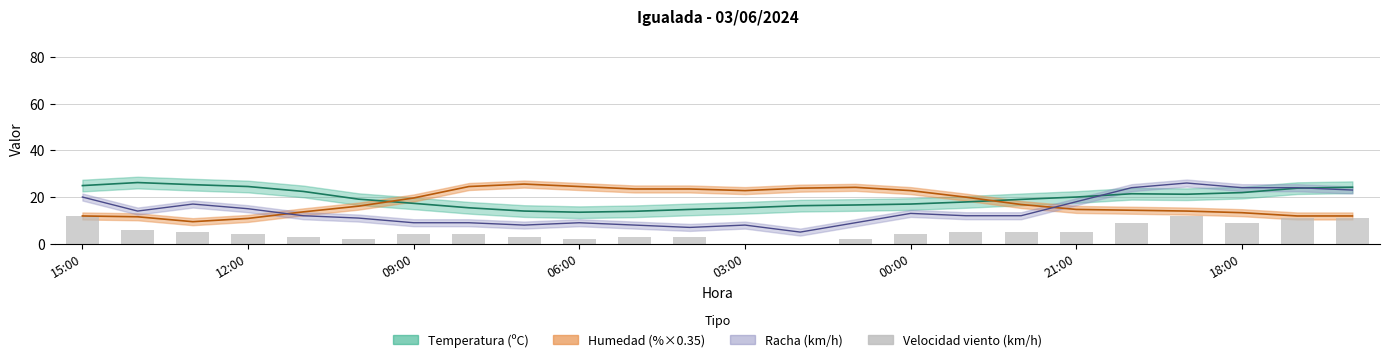

How many values are above zero?

22